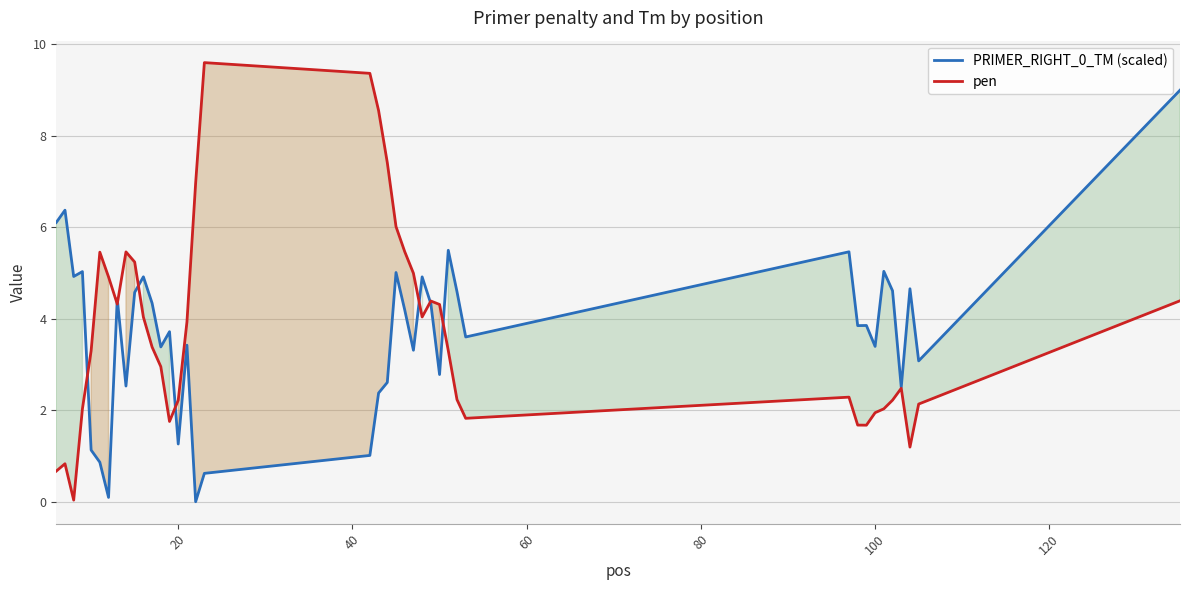

Reading left to right, what are all the values shown in this chart?

PRIMER_RIGHT_0_TM (scaled): 6.1	6.4	4.9	5.0	1.1	0.9	0.1	4.4	2.5	4.6	4.9	4.3	3.4	3.7	1.3	3.4	0.0	0.6	1.0	2.4	2.6	5.0	4.2	3.3	4.9	4.3	2.8	5.5	4.6	3.6	5.5	3.9	3.9	3.4	5.0	4.6	2.5	4.7	3.1	9.0
pen: 0.7	0.8	0.0	2.0	3.3	5.5	4.9	4.3	5.5	5.2	4.0	3.4	3.0	1.8	2.2	3.9	7.0	9.6	9.4	8.6	7.4	6.0	5.5	5.0	4.0	4.4	4.3	3.3	2.2	1.8	2.3	1.7	1.7	1.9	2.0	2.2	2.5	1.2	2.1	4.4